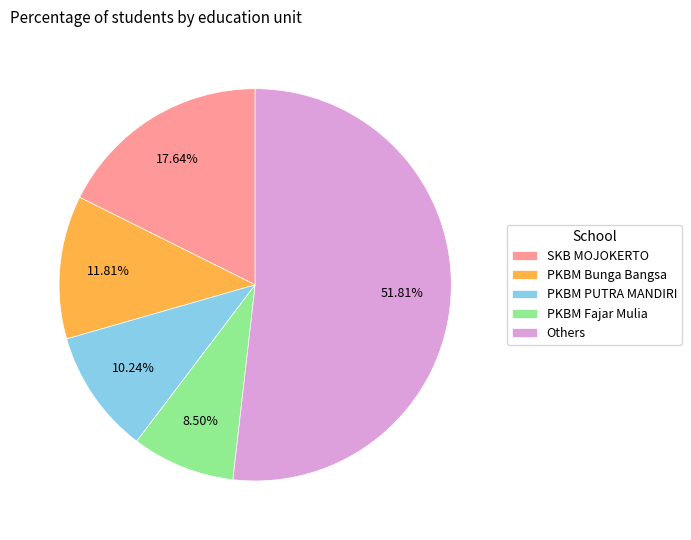

To the nearest percent, what is the average slice percentage?

20%